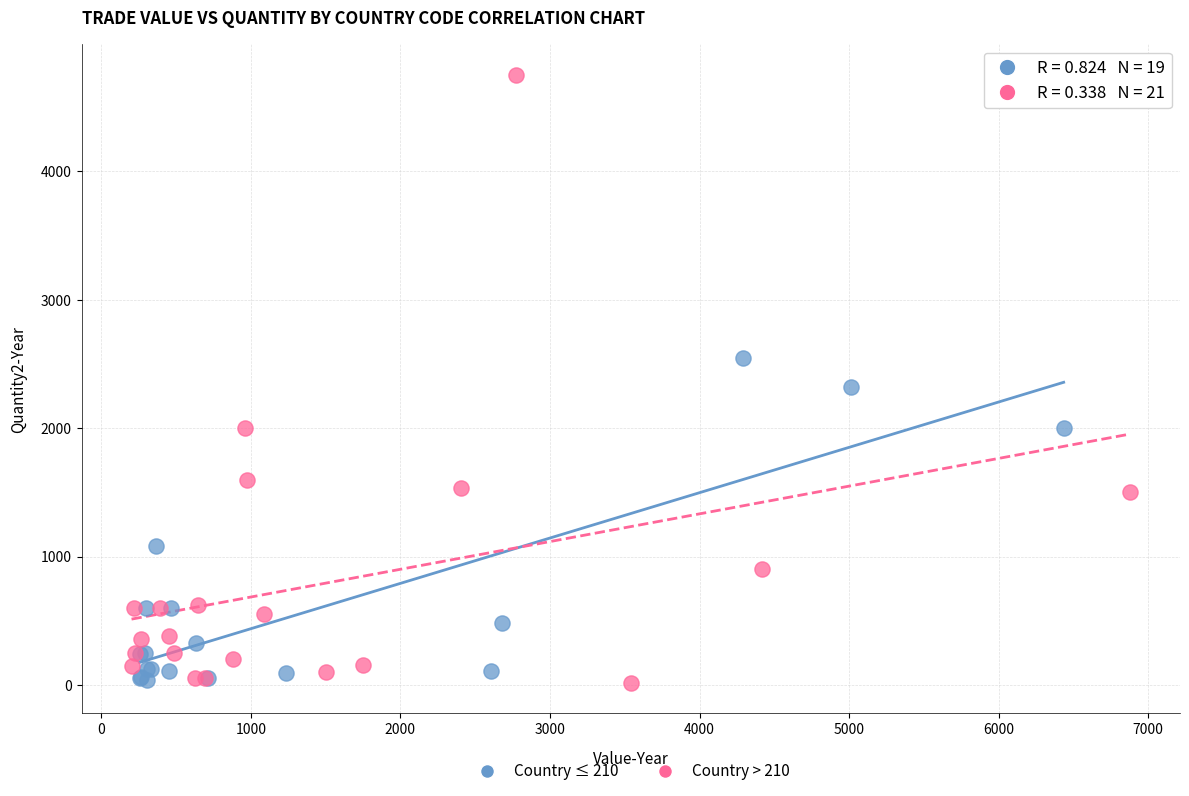

Which series contains the highest Y value?

Country > 210